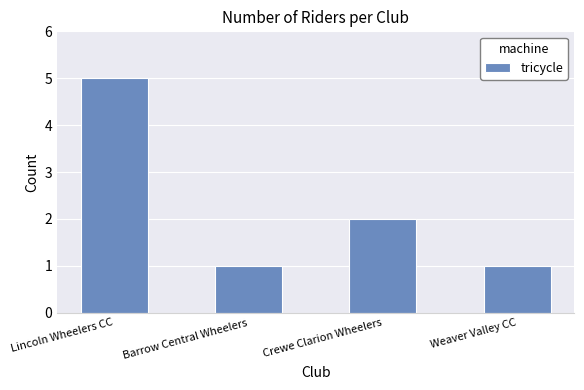

At which label is the value closest to 3?

Crewe Clarion Wheelers